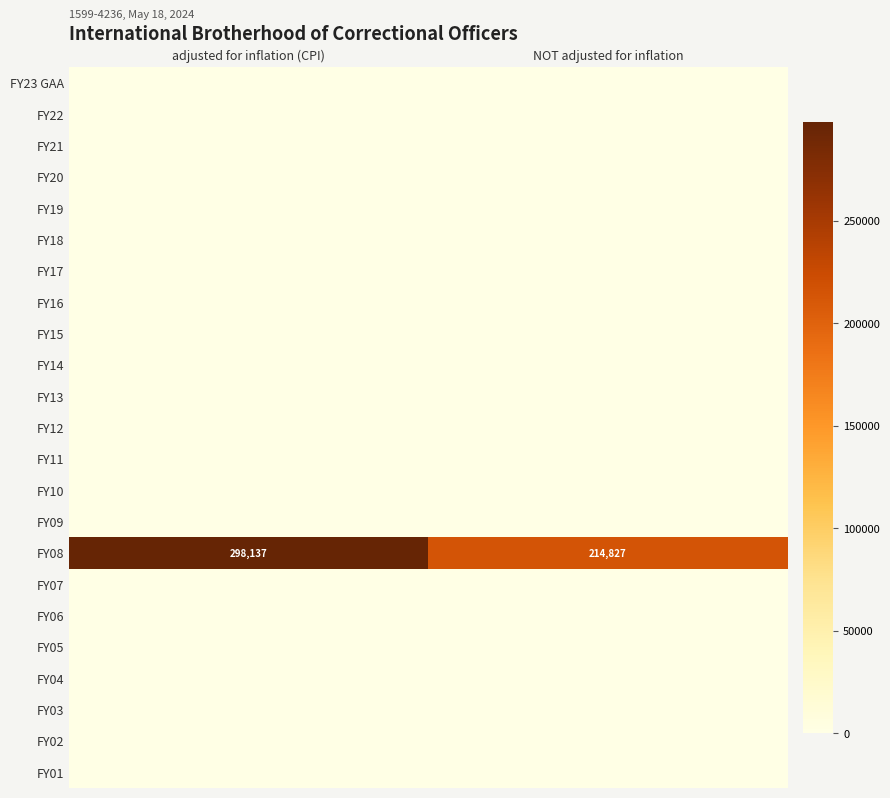

At adjusted for inflation (CPI), list the series in order from smallest to largest.

FY23 GAA, FY22, FY21, FY20, FY19, FY18, FY17, FY16, FY15, FY14, FY13, FY12, FY11, FY10, FY09, FY07, FY06, FY05, FY04, FY03, FY02, FY01, FY08